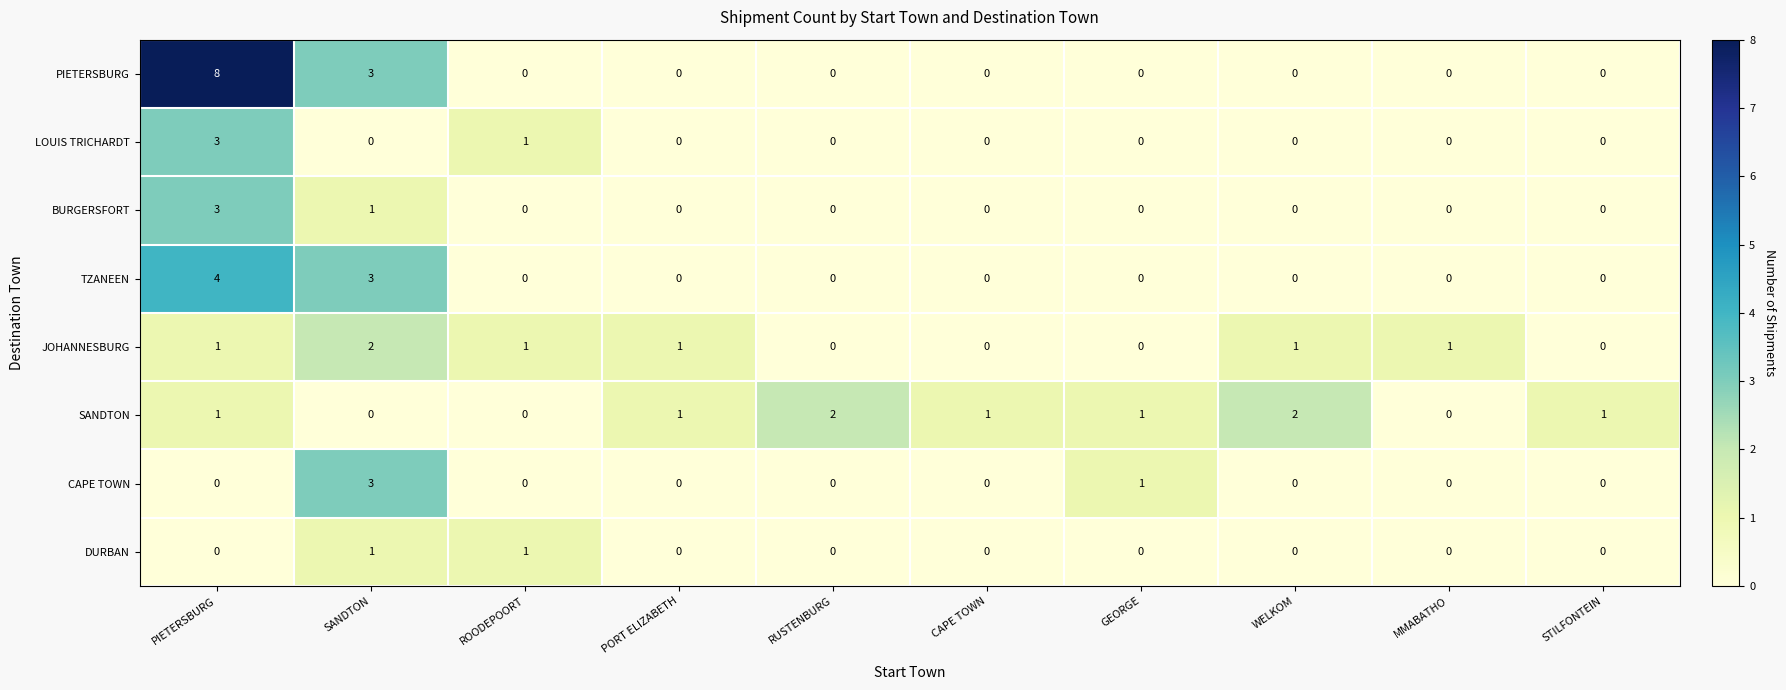

The value of BURGERSFORT at ROODEPOORT is -1. True or false?

False